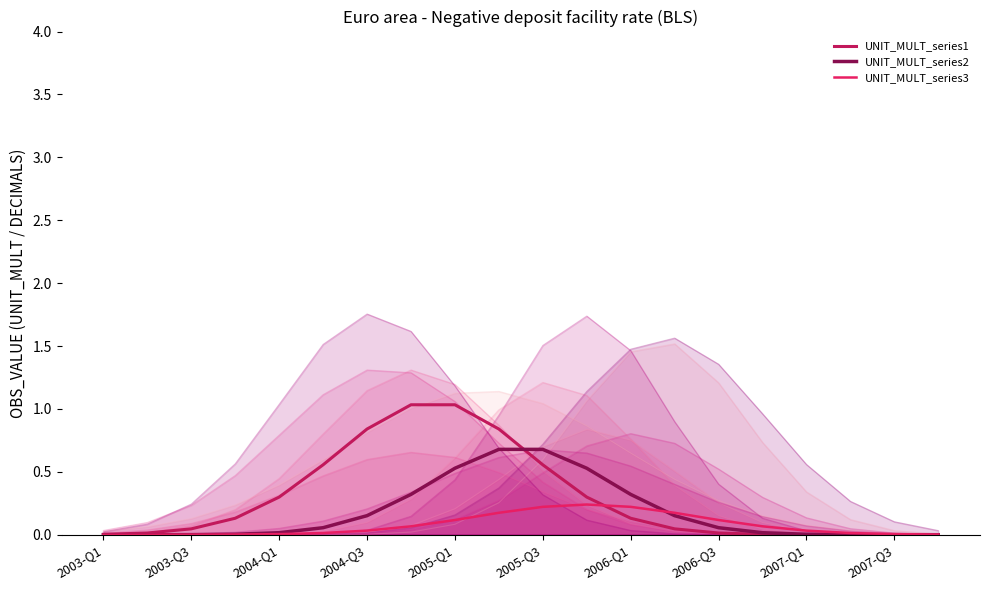

What are all the series names shown in the legend?

UNIT_MULT_series1, UNIT_MULT_series2, UNIT_MULT_series3